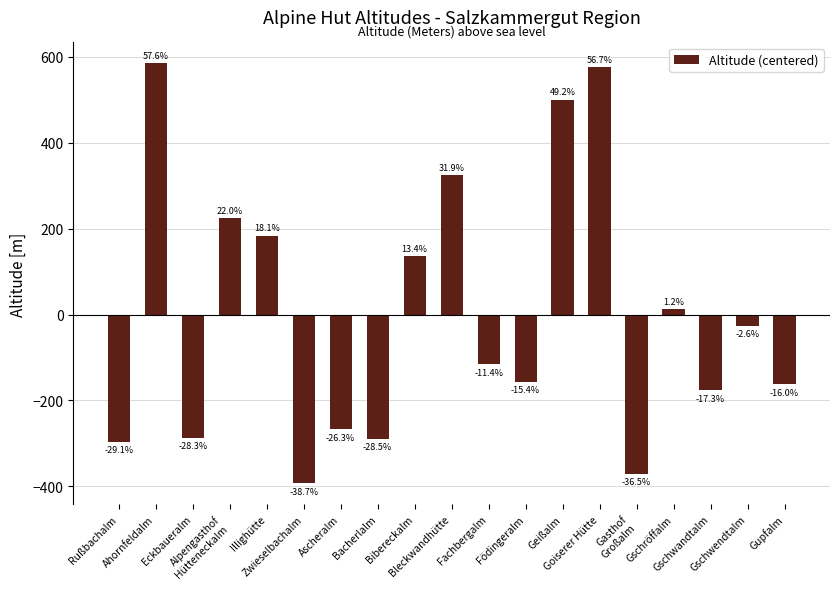

How many bars are there in total?

19